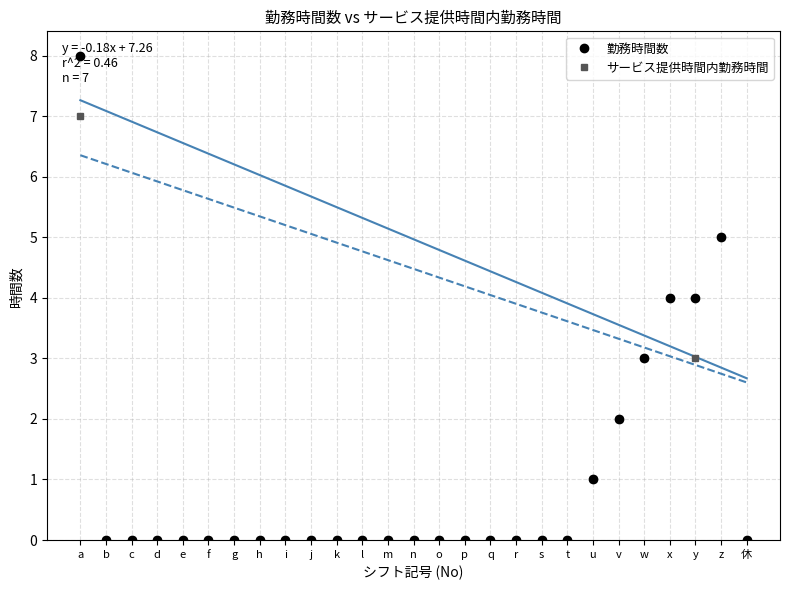

True or false: 勤務時間数 has a value of 0 at b.

True